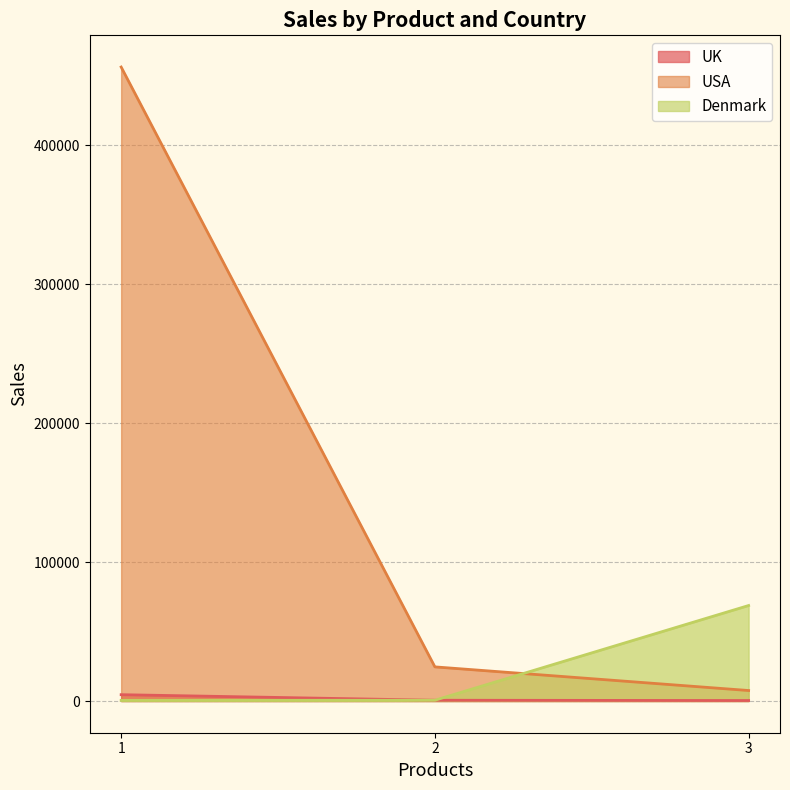

What is the value of the UK point at the 2nd from the left?

564